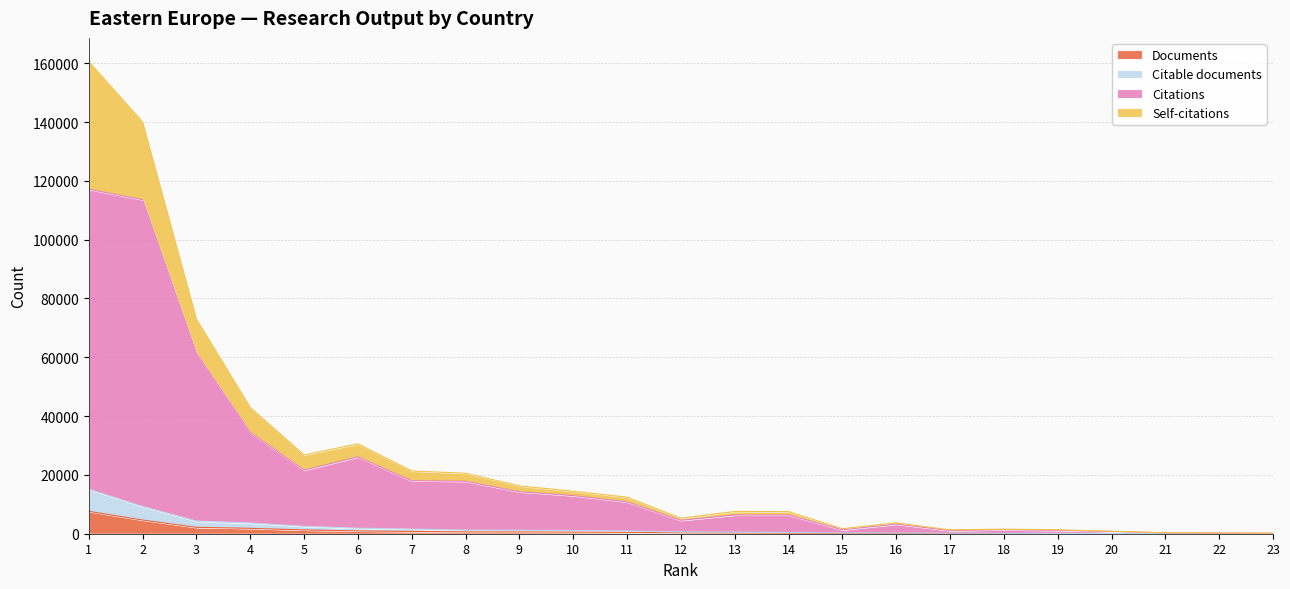

What is the value of the Citable documents point at the 23rd from the left?

28